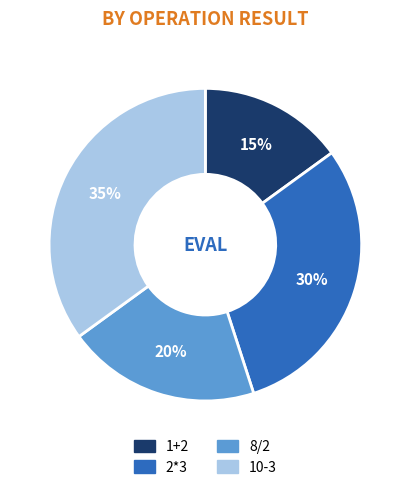

Which slice is the largest?

10-3